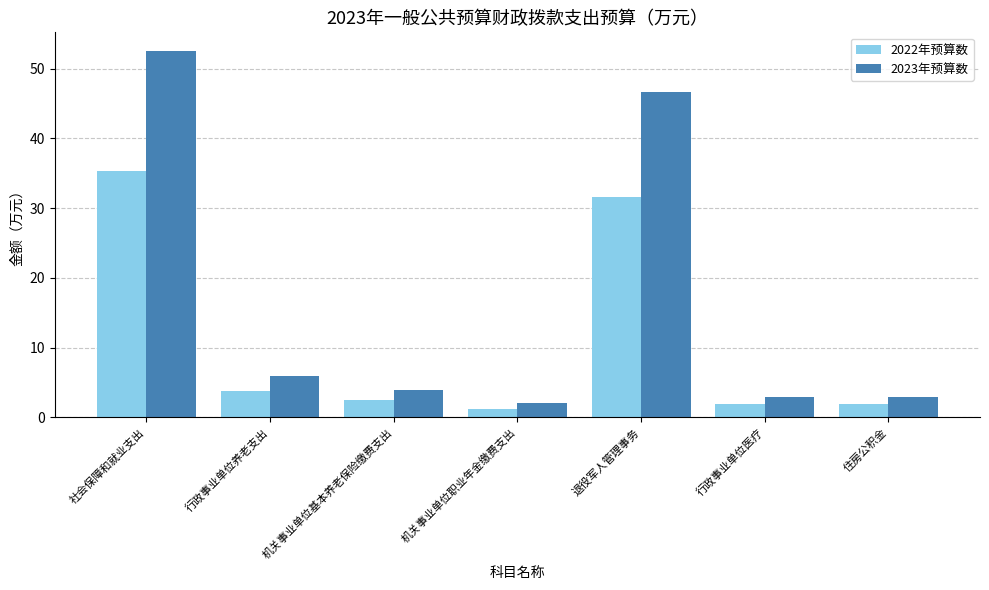

Read the 2023年预算数 value at 机关事业单位基本养老保险缴费支出.

3.9